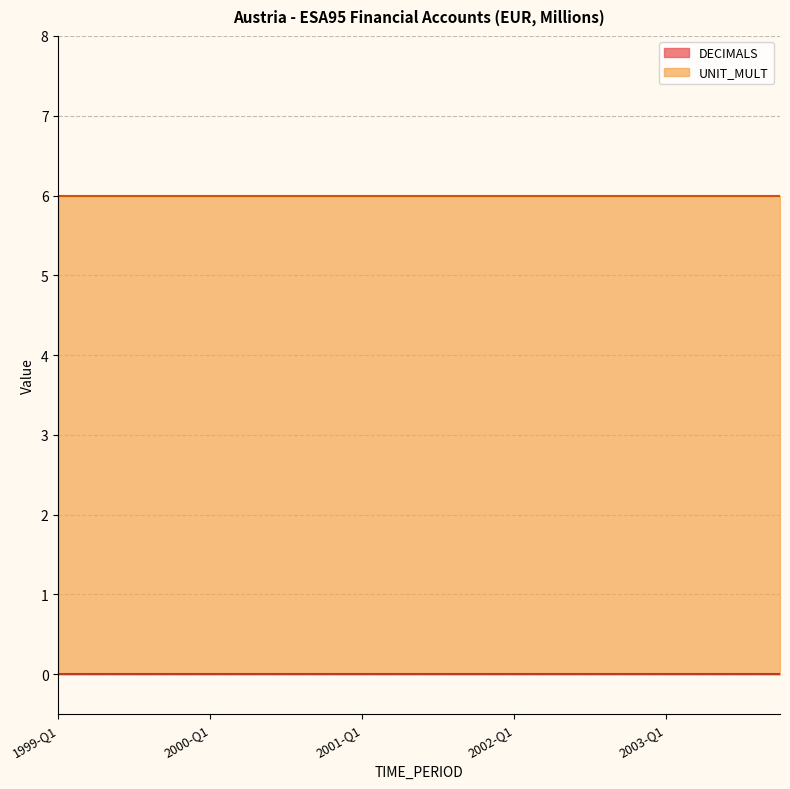

Which series changed the most between 2000-Q2 and 2003-Q4?

DECIMALS